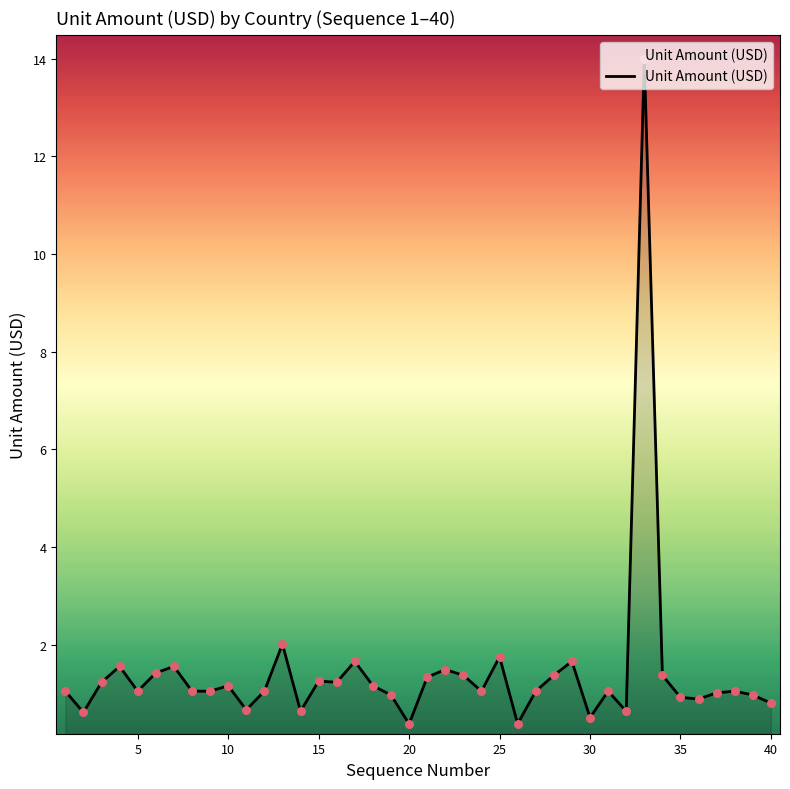

What is the difference between the maximum and minimum values?

13.6